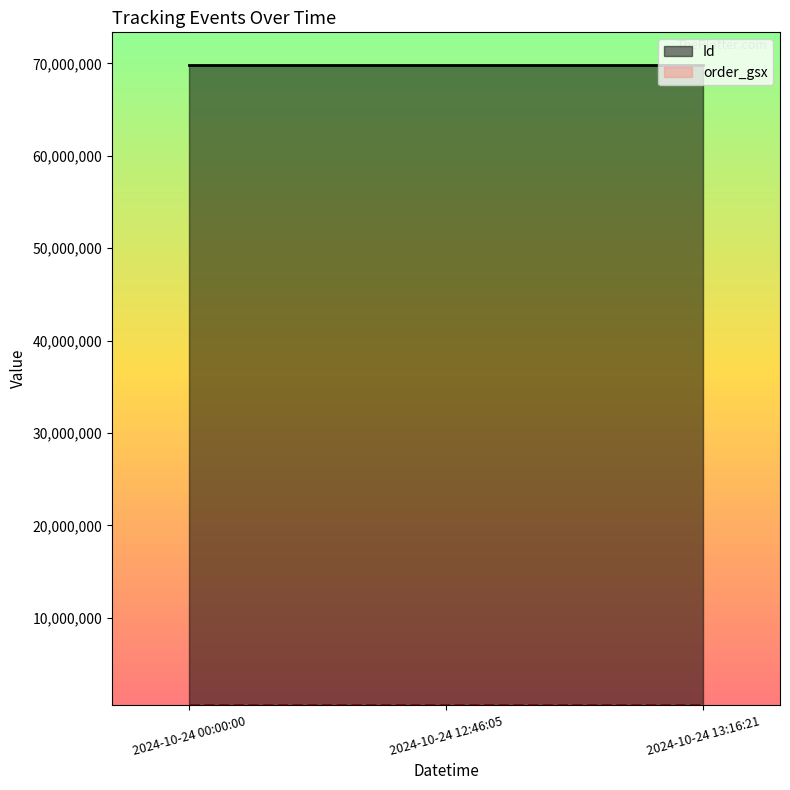

At which category does the chart reach its minimum across all series?

2024-10-24 00:00:00